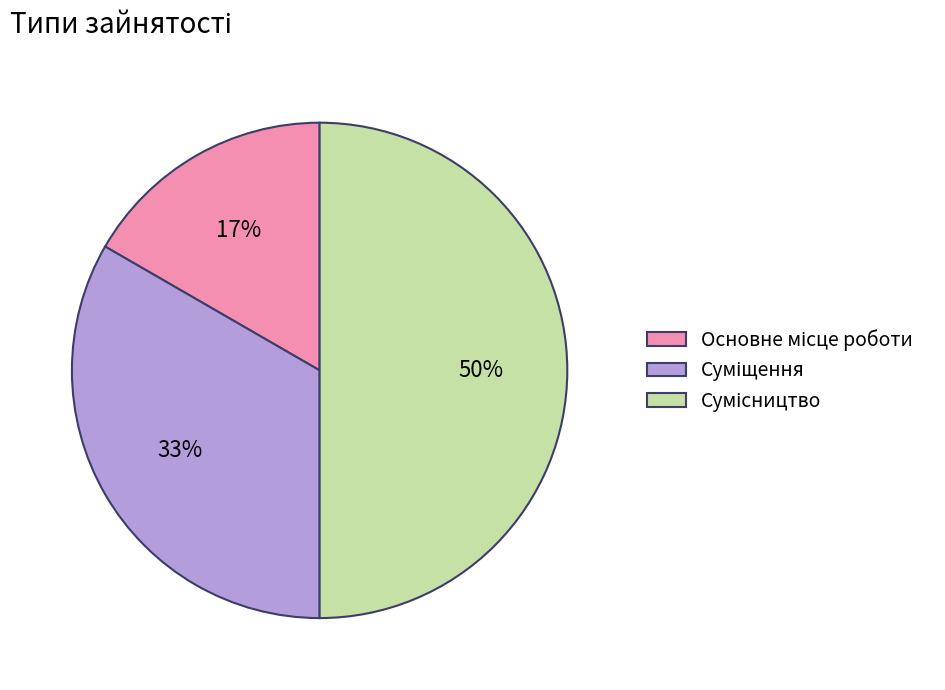

How many slices are in this pie chart?

3